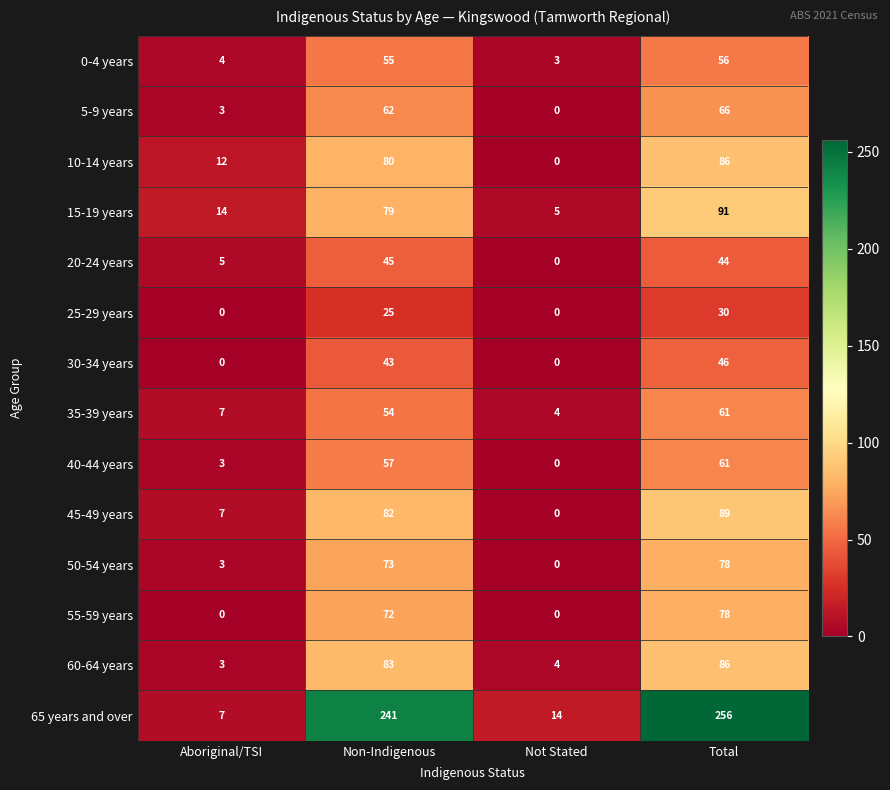

Rank the categories by 15-19 years value from lowest to highest.

Not Stated, Aboriginal/TSI, Non-Indigenous, Total